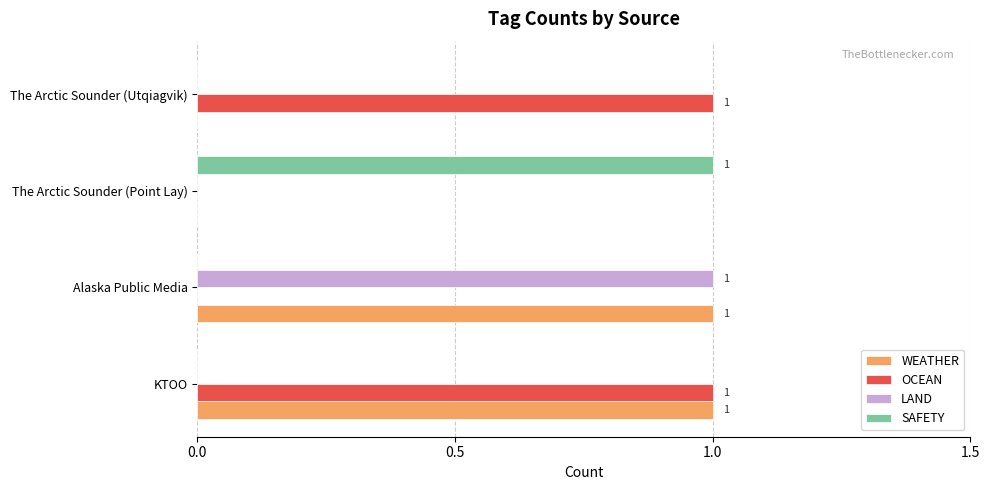

What is the value of the OCEAN bar at the 1st from the left?

1